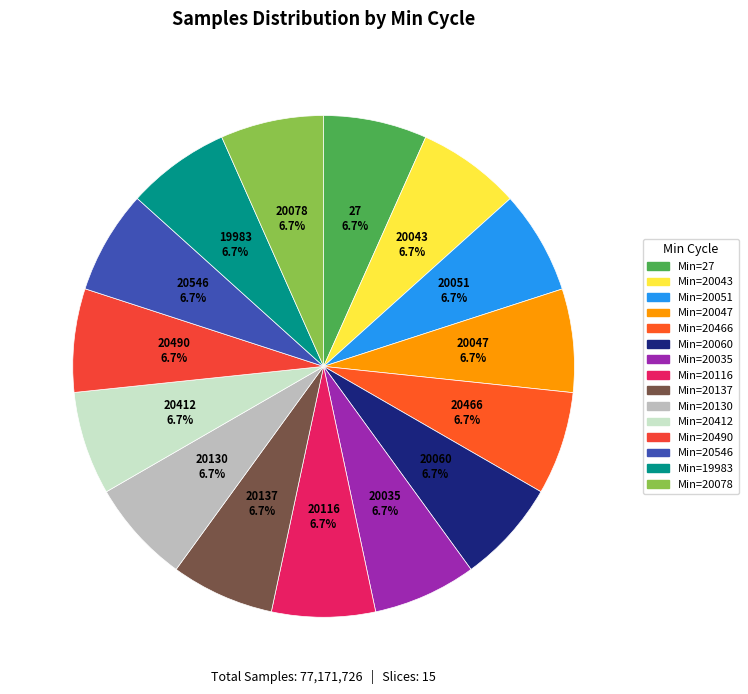

Count the number of slices in the pie.

15